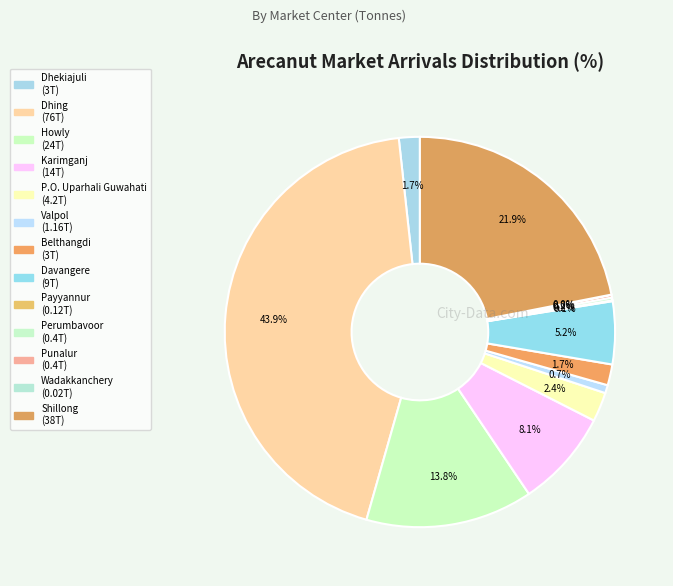

Does any single category account for the majority?

No